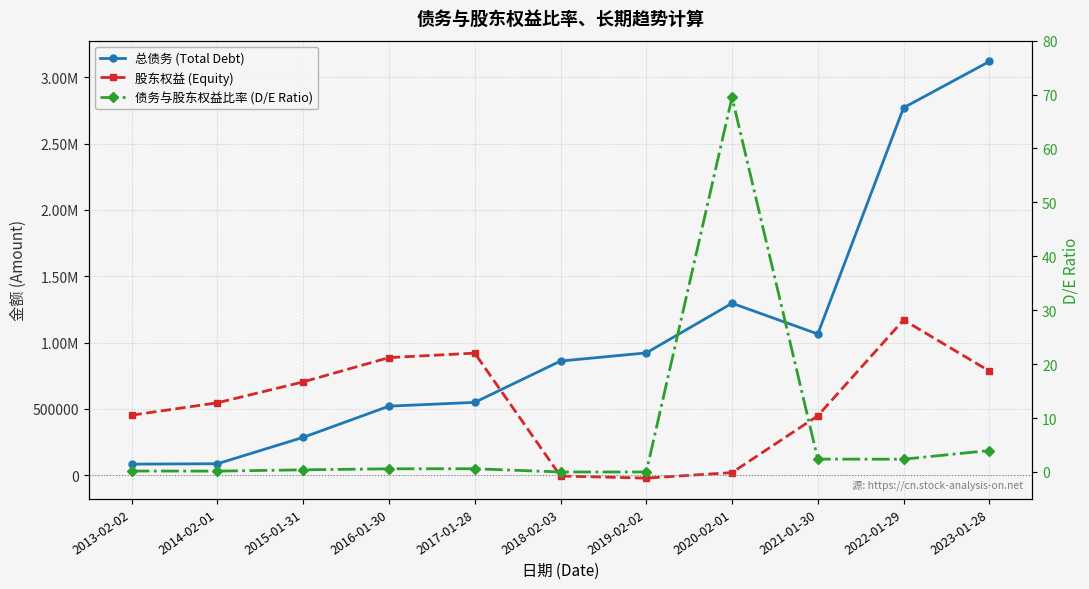

True or false: 债务与股东权益比率 (D/E Ratio) and 总债务 (Total Debt) cross at least once.

False